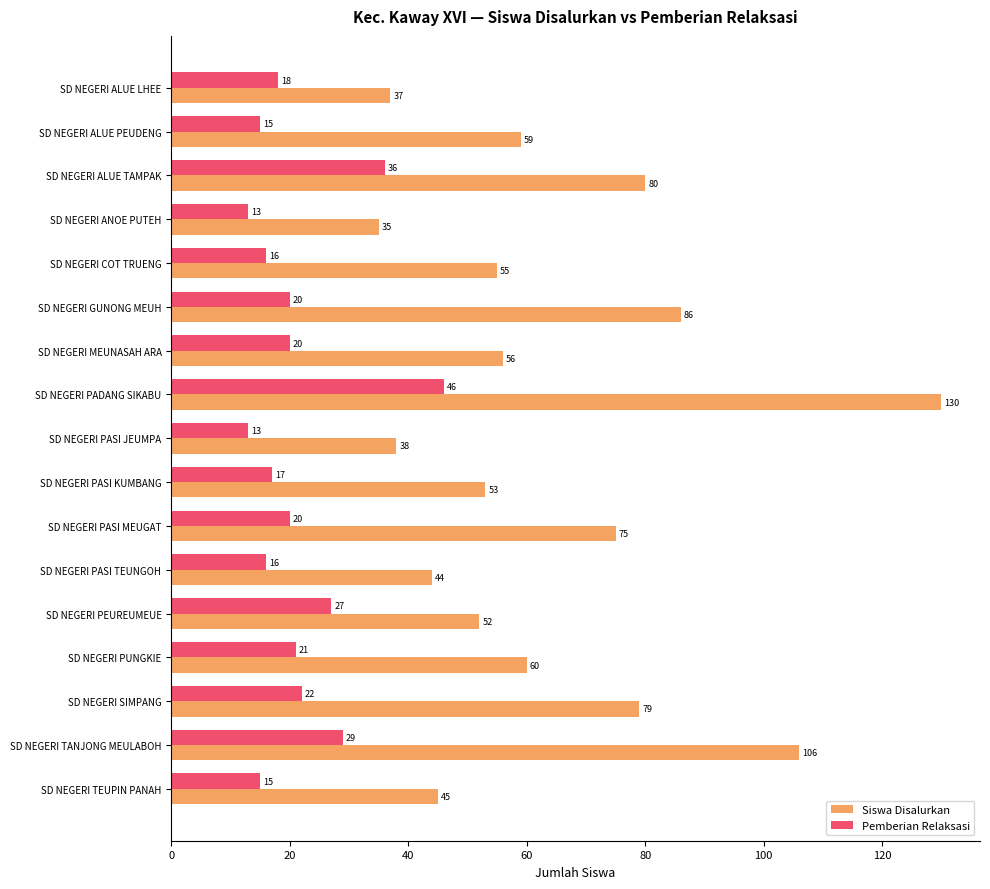

Which category has the highest value in the Pemberian Relaksasi series?

SD NEGERI PADANG SIKABU